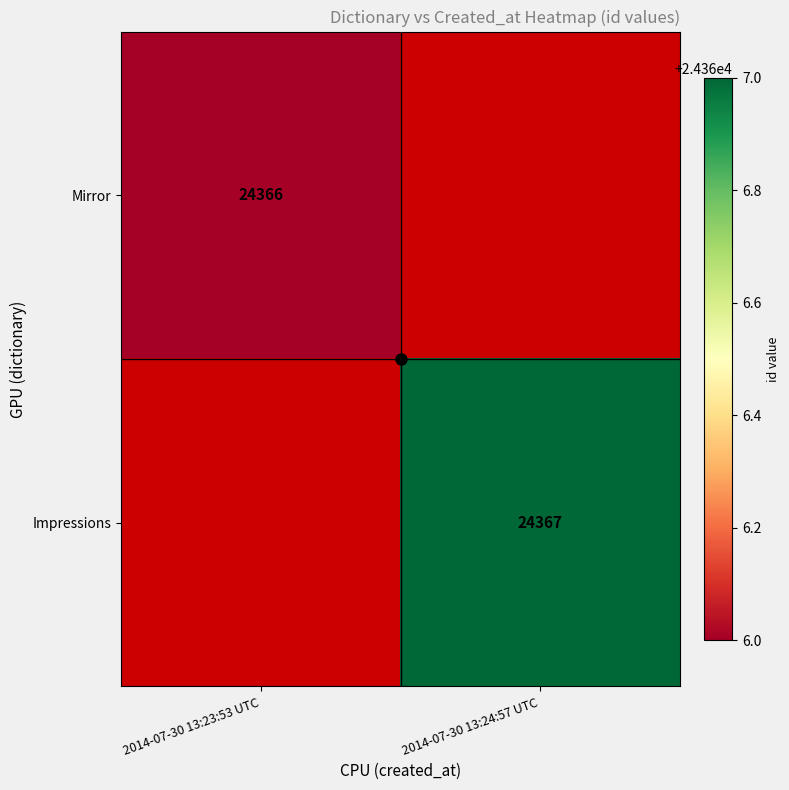

Is it true that Impressions equals 10038 at 2014-07-30 13:24:57 UTC?

False